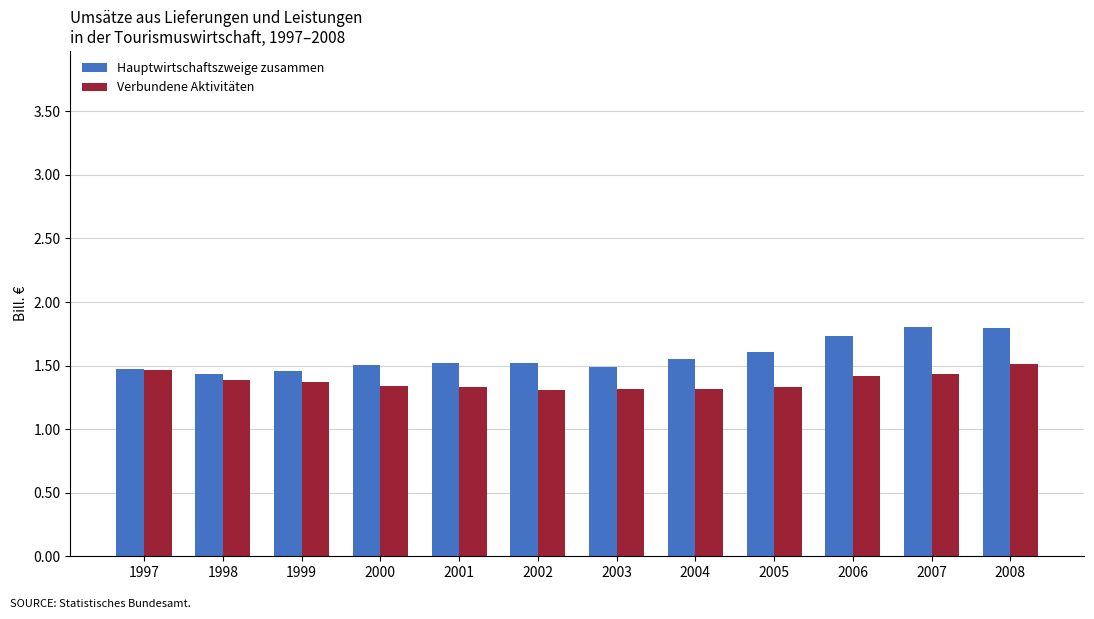

What is the smallest value displayed?

1.3